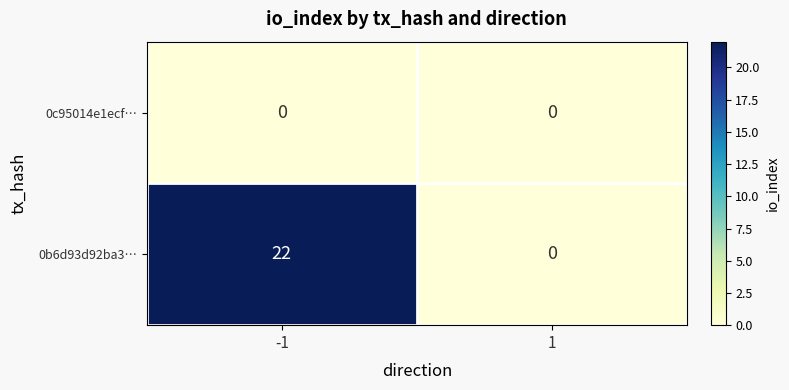

Reading left to right, list all the values displayed in this chart.

0c95014e1ecf…: 0	0
0b6d93d92ba3…: 22	0